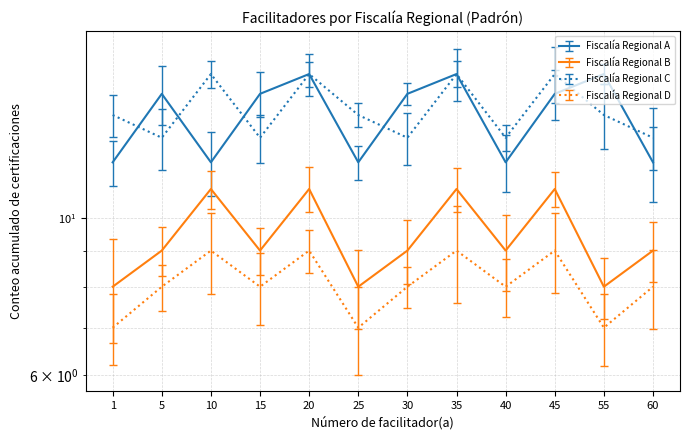

True or false: Fiscalía Regional C and Fiscalía Regional B cross at least once.

False